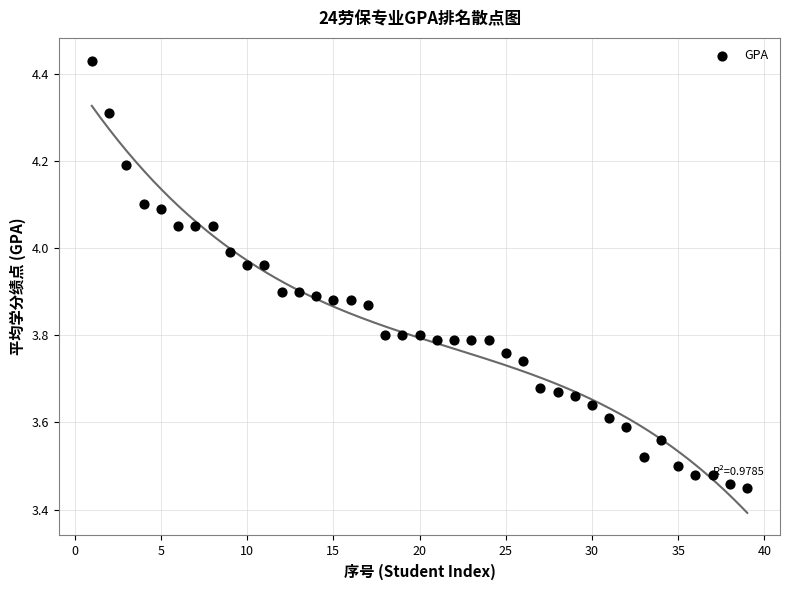

What is the range of X values (max minus min)?

38.0